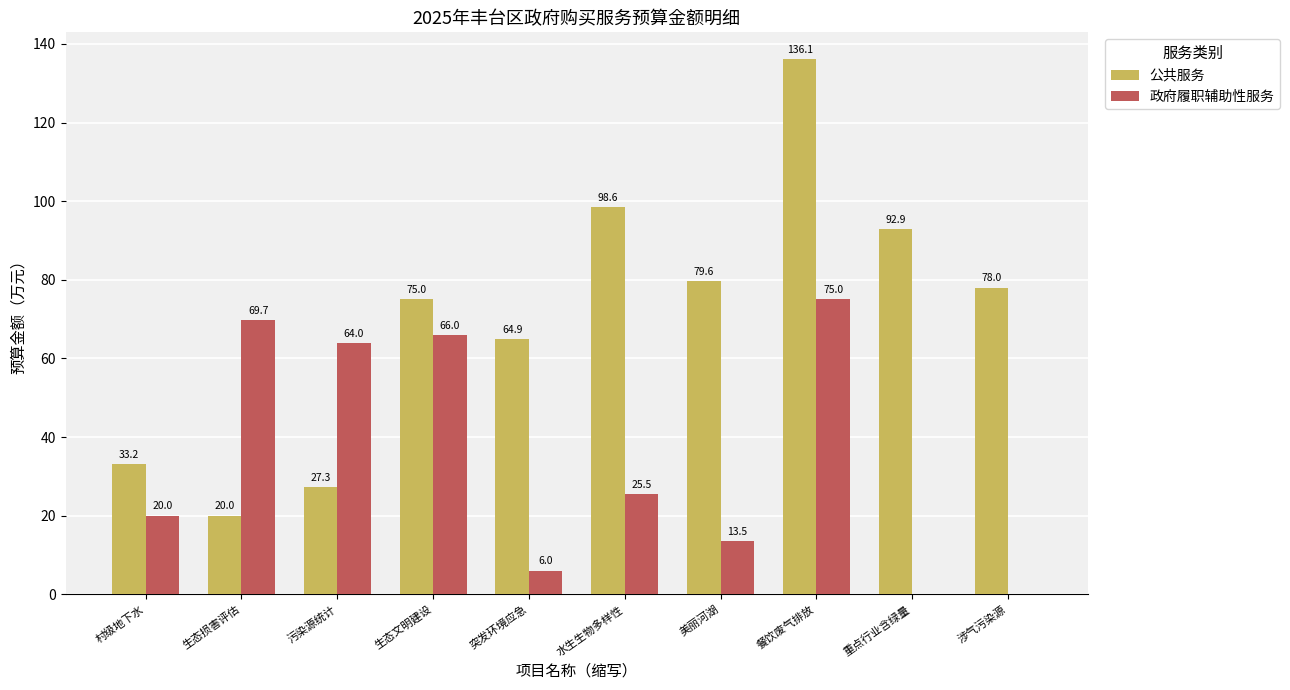

Reading left to right, extract all data points from this chart.

公共服务: 村级地下水=33.2	生态损害评估=20.0	污染源统计=27.3	生态文明建设=75.0	突发环境应急=64.9	水生生物多样性=98.6	美丽河湖=79.6	餐饮废气排放=136.1	重点行业含绿量=92.9	涉气污染源=78.0
政府履职辅助性服务: 村级地下水=20.0	生态损害评估=69.7	污染源统计=64.0	生态文明建设=66.0	突发环境应急=6.0	水生生物多样性=25.5	美丽河湖=13.5	餐饮废气排放=75.0	重点行业含绿量=0.0	涉气污染源=0.0